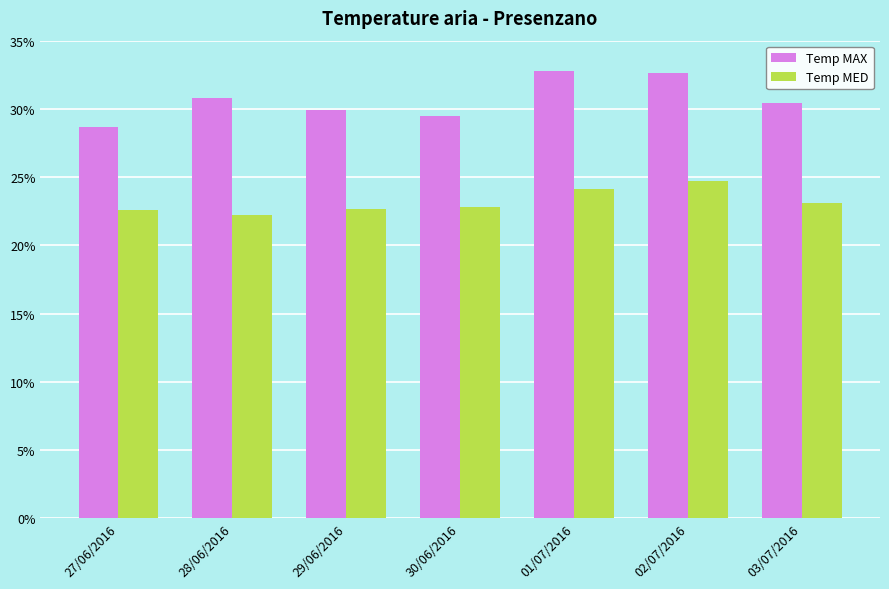

What is the label of the 7th bar from the left?

03/07/2016